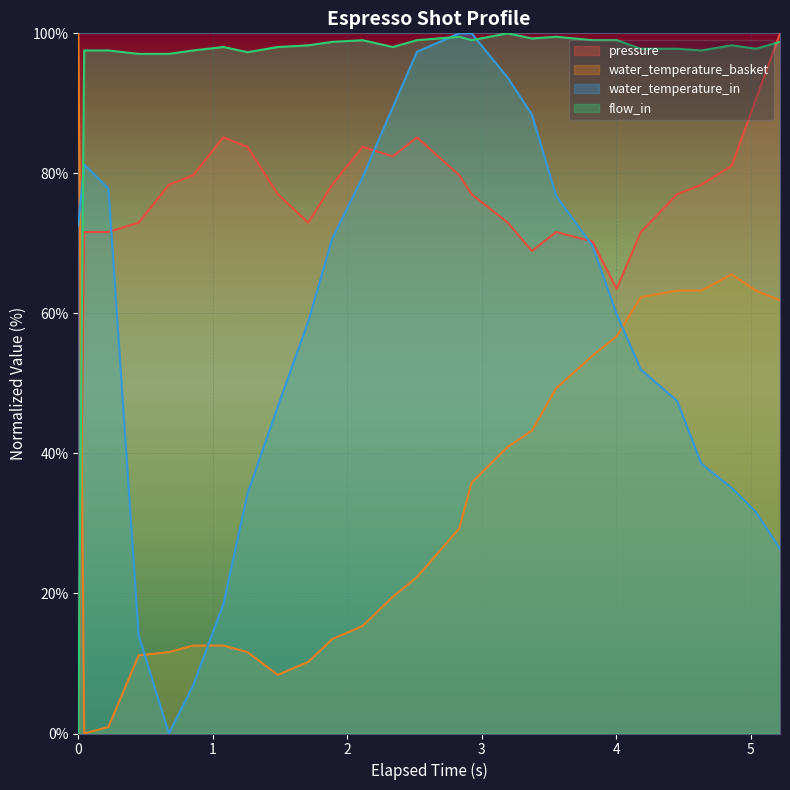

Reading left to right, transcribe all the data shown in this chart.

pressure: 0.0	71.6	71.6	73.0	78.4	79.7	85.1	83.8	77.0	73.0	78.4	83.8	82.4	85.1	79.7	77.0	73.0	68.9	71.6	70.3	63.5	71.6	77.0	78.4	81.1	90.5	100.0
water_temperature_basket: 100.0	0.0	0.9	11.2	11.6	12.6	12.6	11.6	8.4	10.2	13.5	15.3	19.5	22.3	29.3	35.8	40.9	43.3	49.3	54.0	56.7	62.3	63.3	63.3	65.6	63.3	61.9
water_temperature_in: 72.6	81.3	77.8	14.0	0.0	6.9	18.5	34.3	46.7	58.8	70.7	79.4	89.4	97.4	100.0	100.0	93.7	88.4	76.8	69.7	59.9	52.0	47.5	38.5	35.1	31.7	26.4
flow_in: 0.0	97.6	97.6	97.1	97.1	97.6	98.0	97.3	98.0	98.3	98.8	99.0	98.0	99.0	99.5	99.0	100.0	99.3	99.5	99.0	99.0	97.8	97.8	97.6	98.3	97.8	98.8